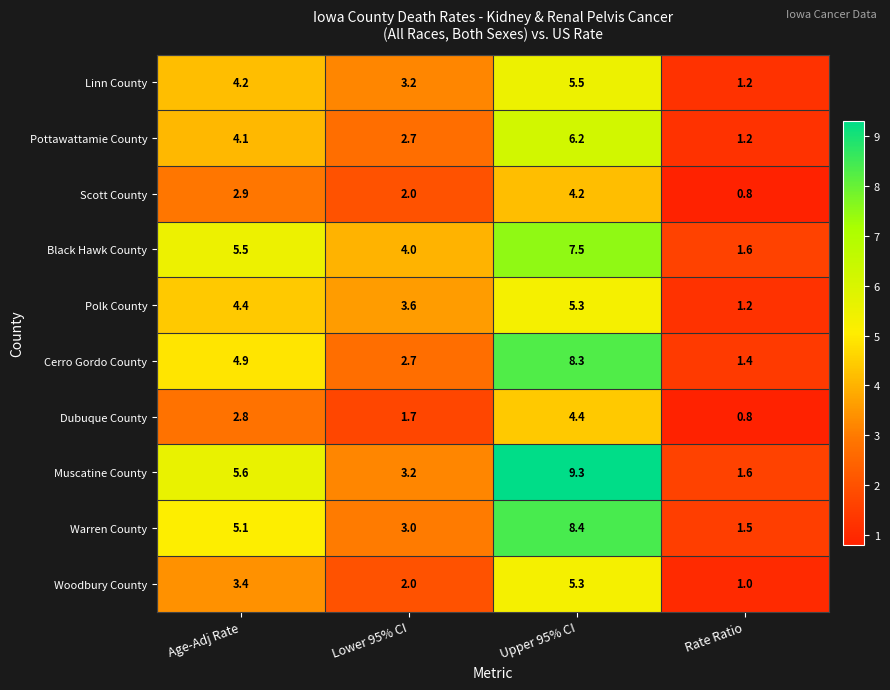

What is the total value across all series at Age-Adj Rate?

42.9